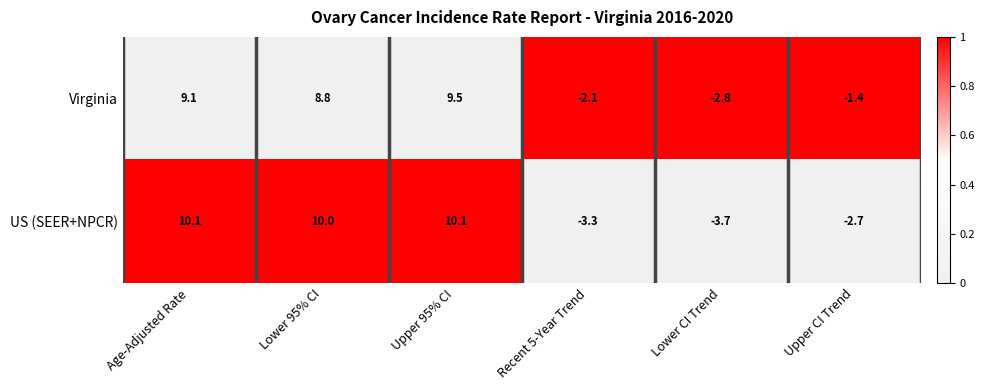

What is the greatest value displayed?

10.1